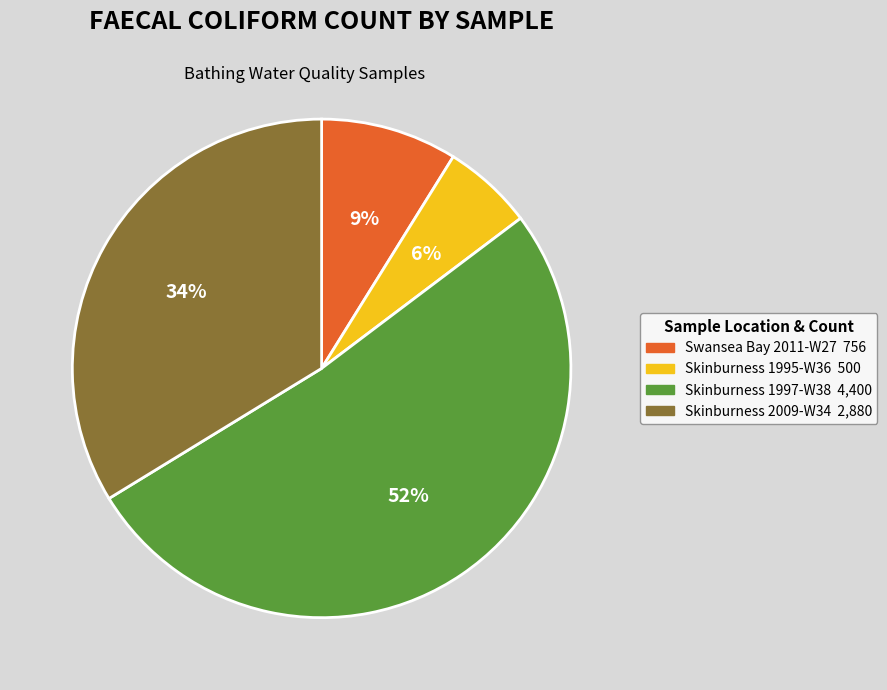

What is the smallest slice in the pie chart?

Skinburness 1995-W36